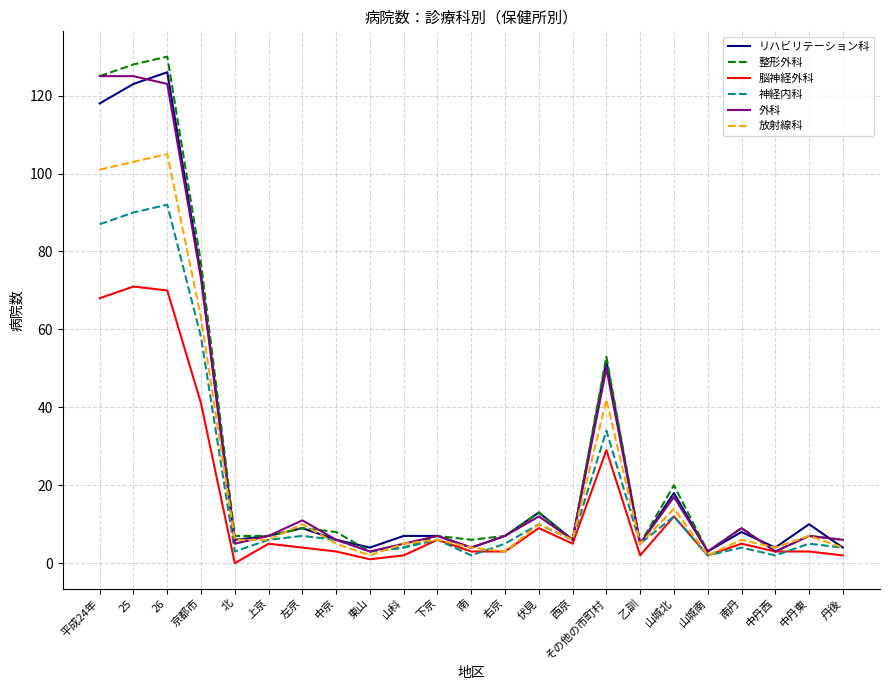

Which series has the largest range (max minus min)?

整形外科